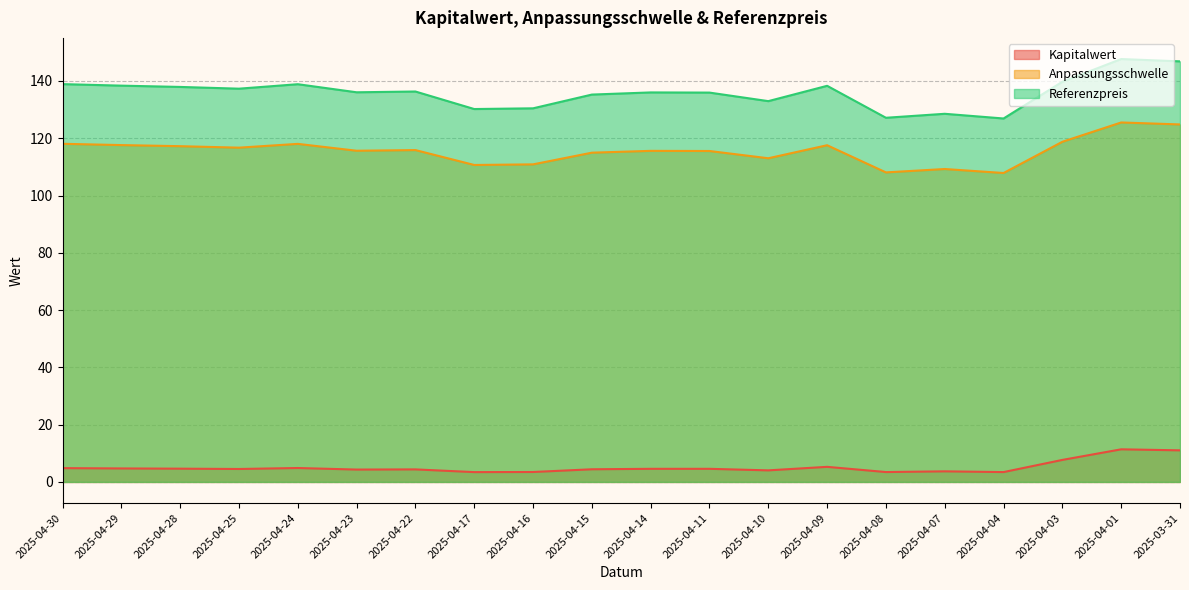

At which label does Anpassungsschwelle reach its peak?

2025-04-01